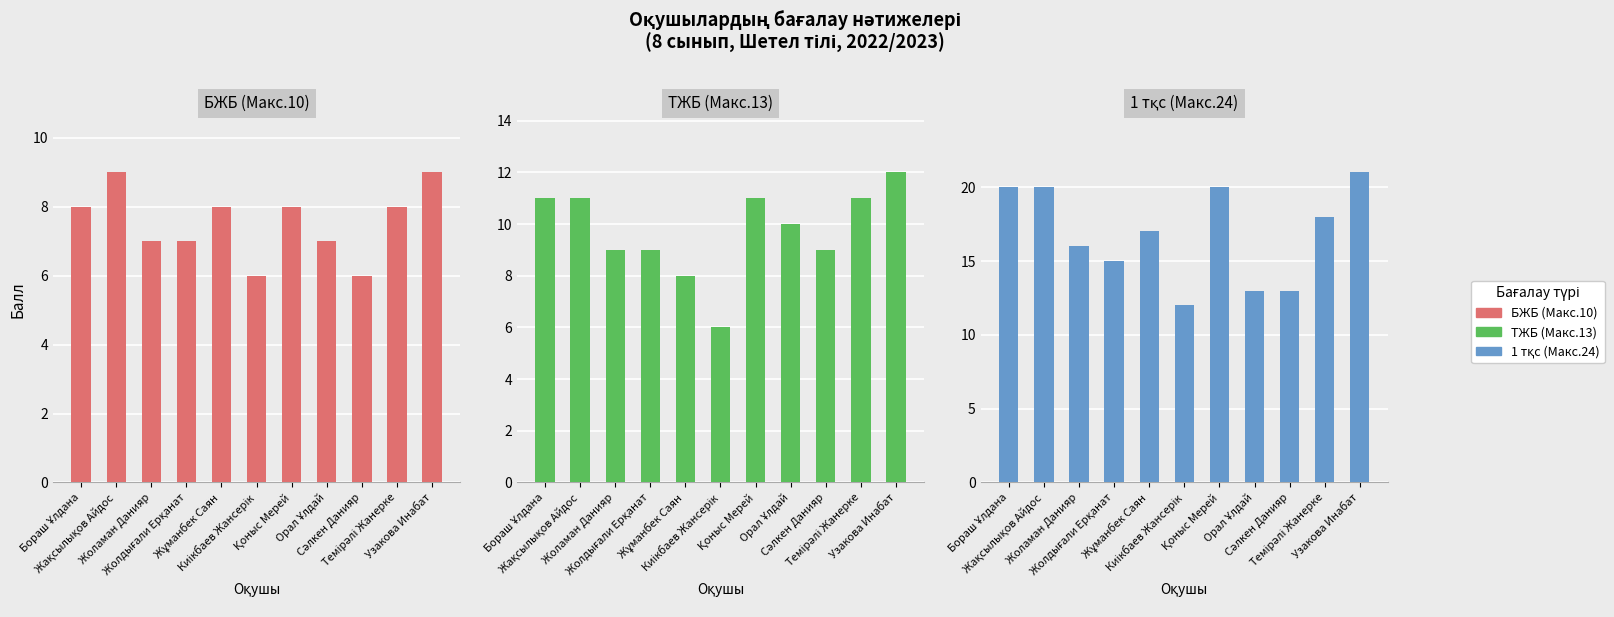

At which label does ТЖБ (Макс.13) first exceed 10?

Бораш Ұлдана